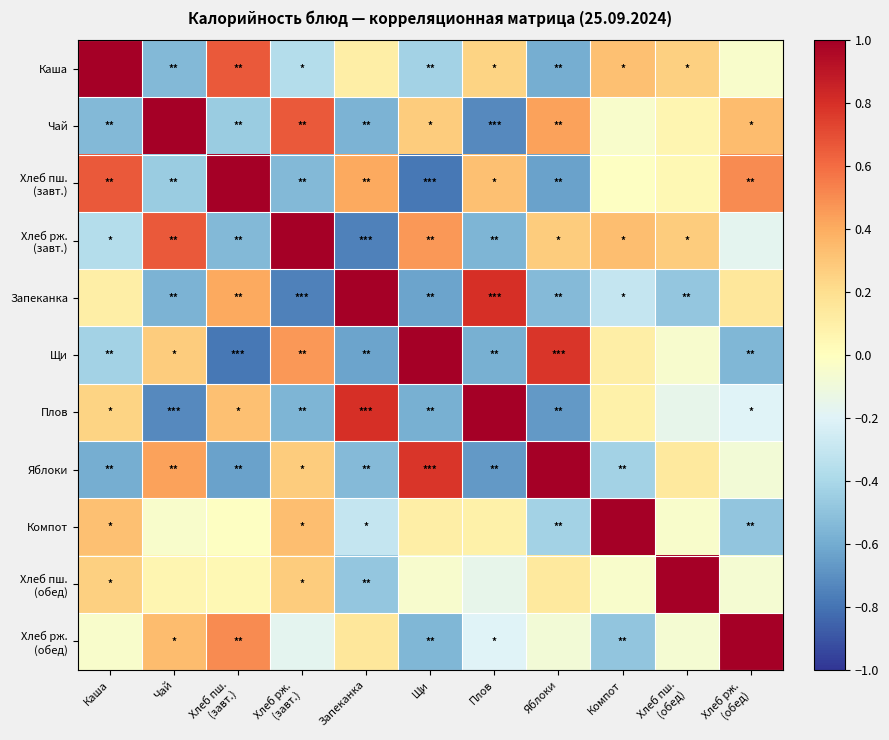

At which category is the sum across all series the highest?

Хлеб пш.
(обед)